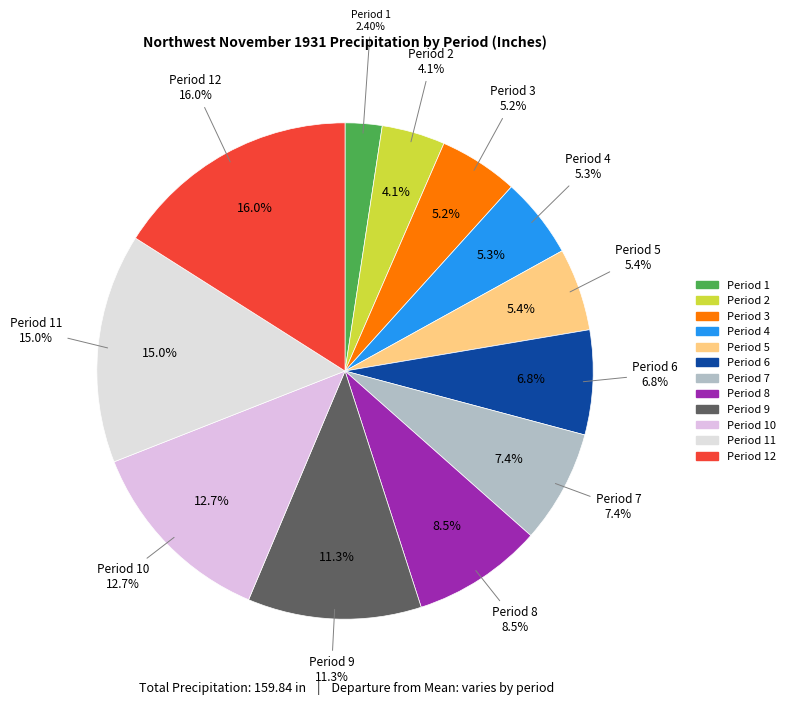

What is the change in value from Period 7 to Period 12?

+13.8